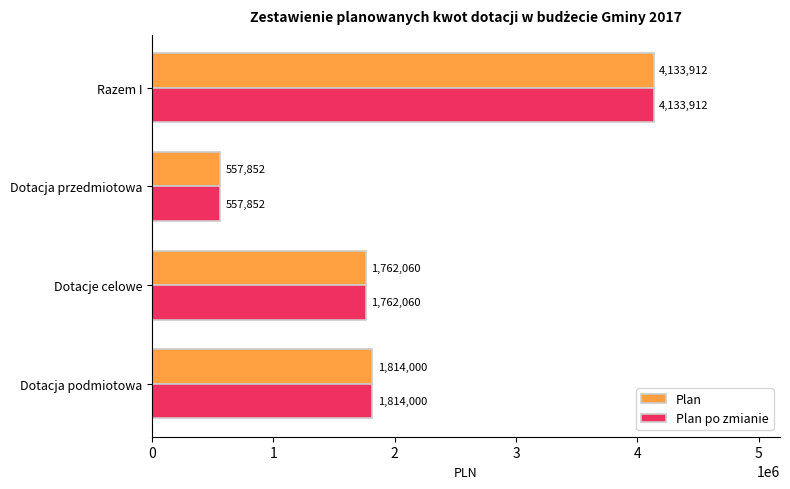

What is the minimum value for Plan?

557851.6